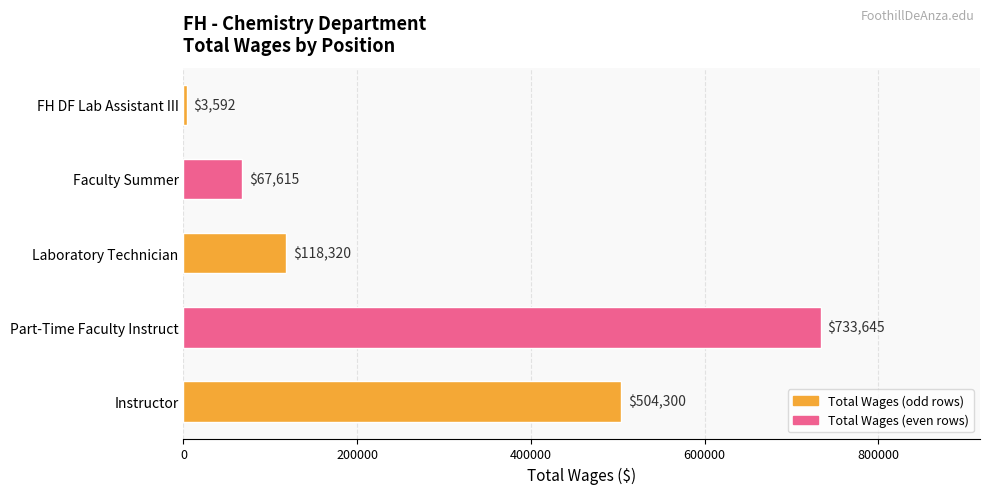

Which label corresponds to the smallest value in the chart?

FH DF Lab Assistant III